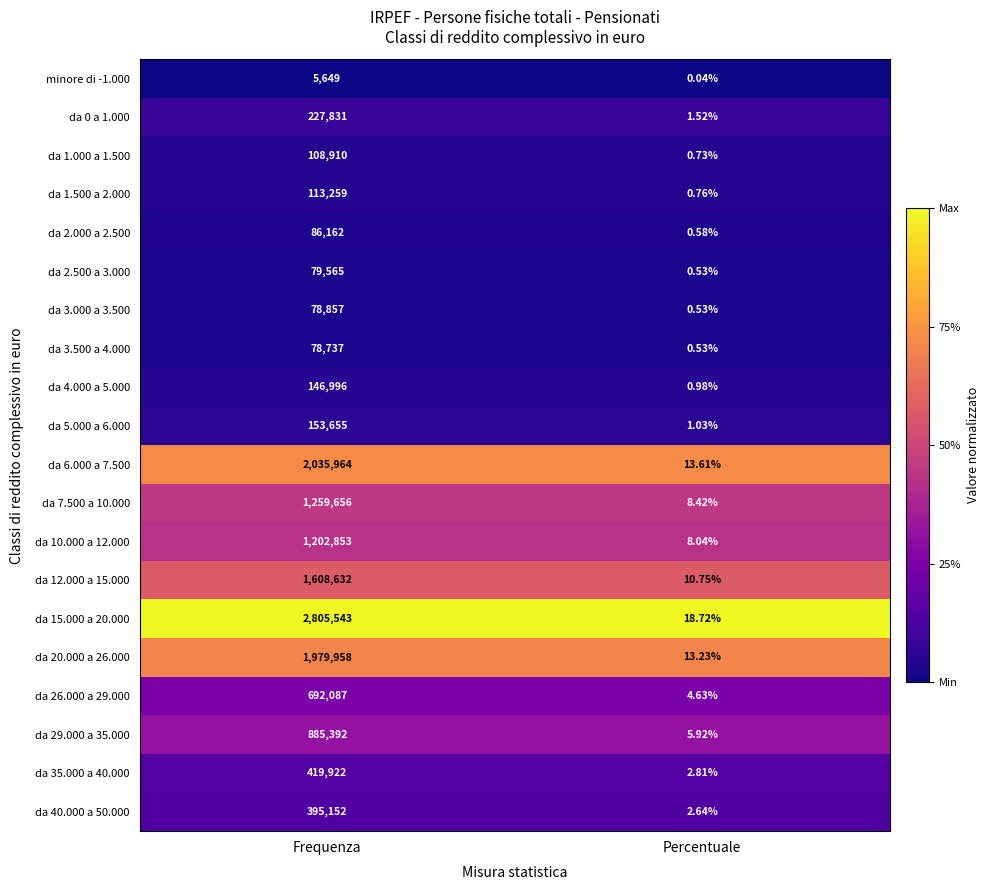

Where is da 10.000 a 12.000 nearest to the value 601430?

Percentuale